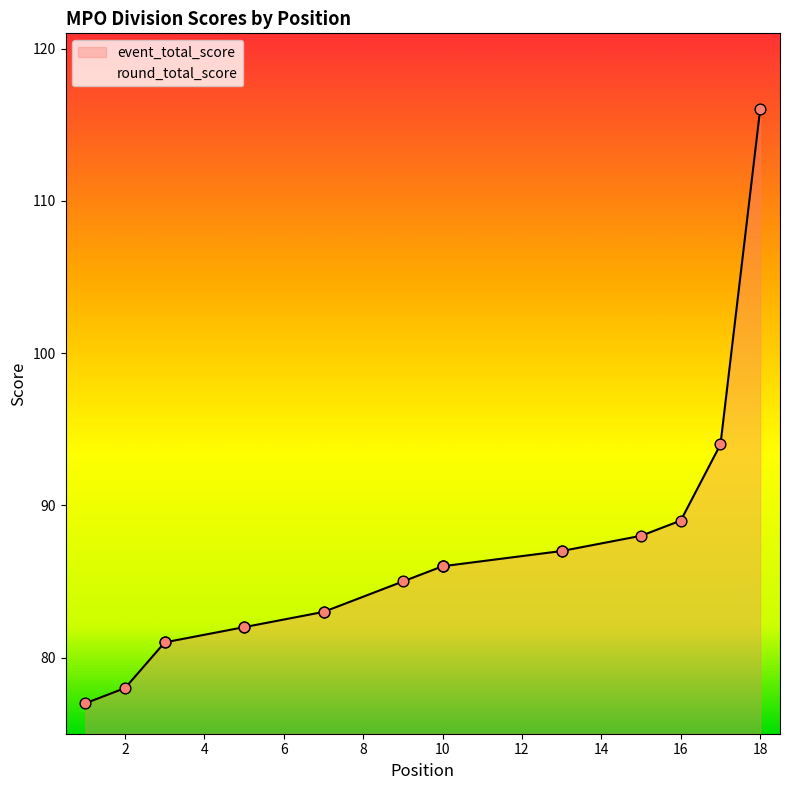

What are all the series names shown in the legend?

event_total_score, round_total_score